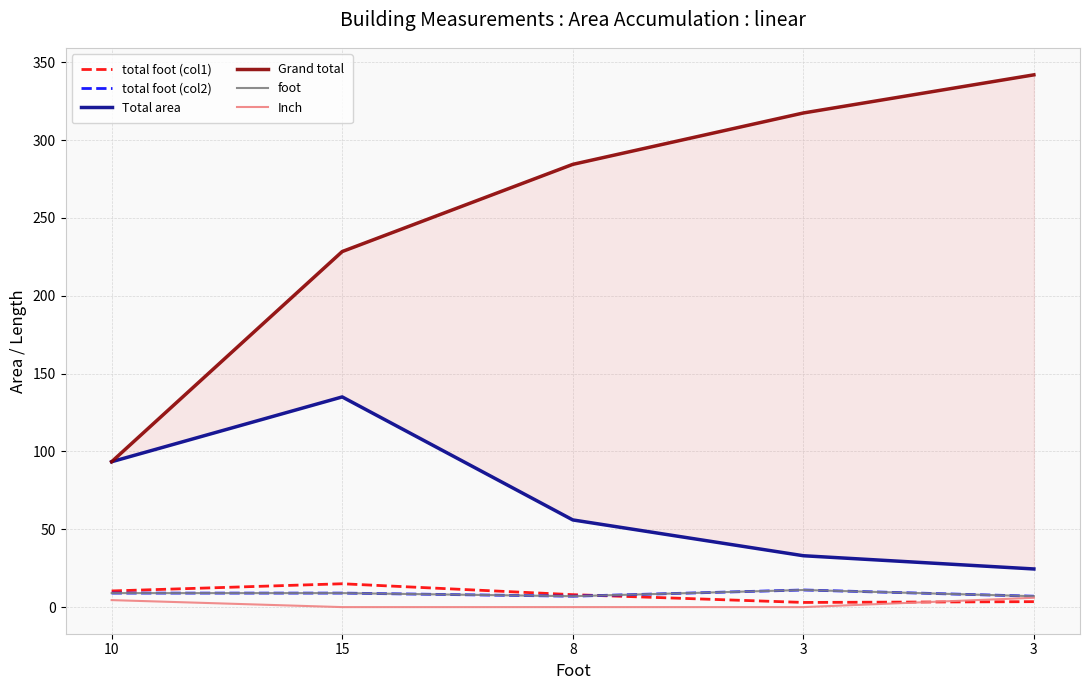

How many distinct data groups are displayed?

6